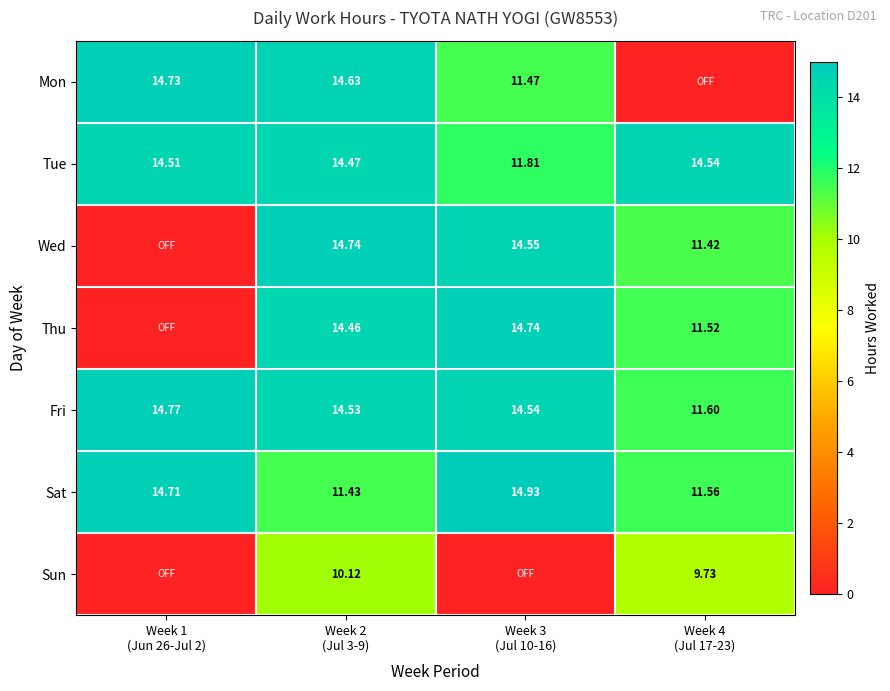

The value of Tue at Week 4 (Jul 17-23) is 9.3. True or false?

False